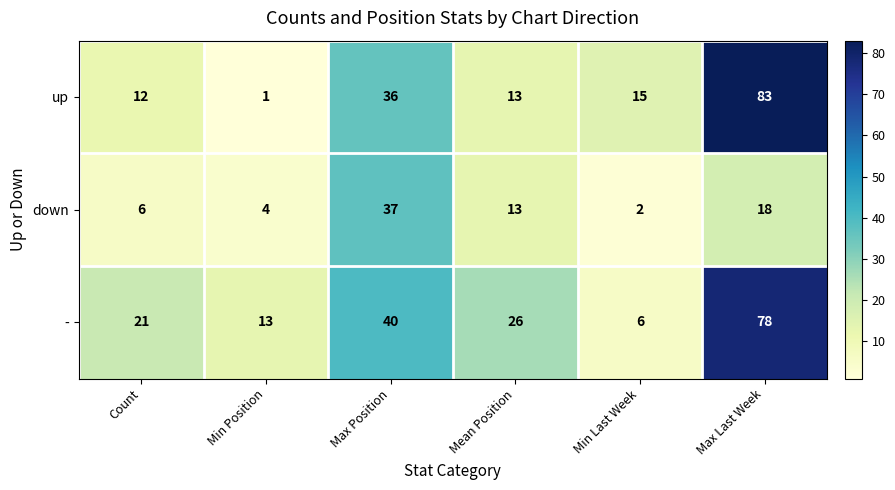

What is the total value across all series at Max Position?

113